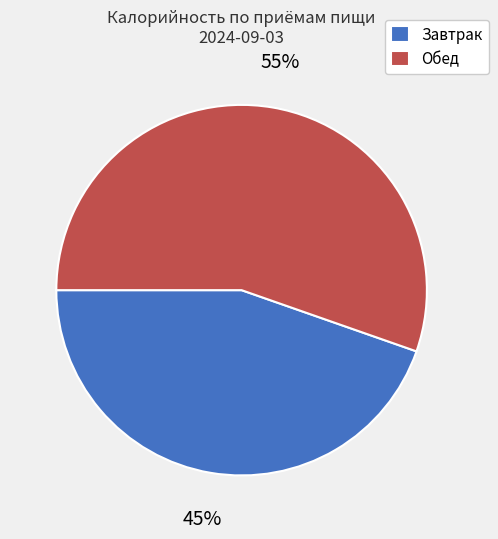

Which has a higher value, Завтрак or Обед?

Обед